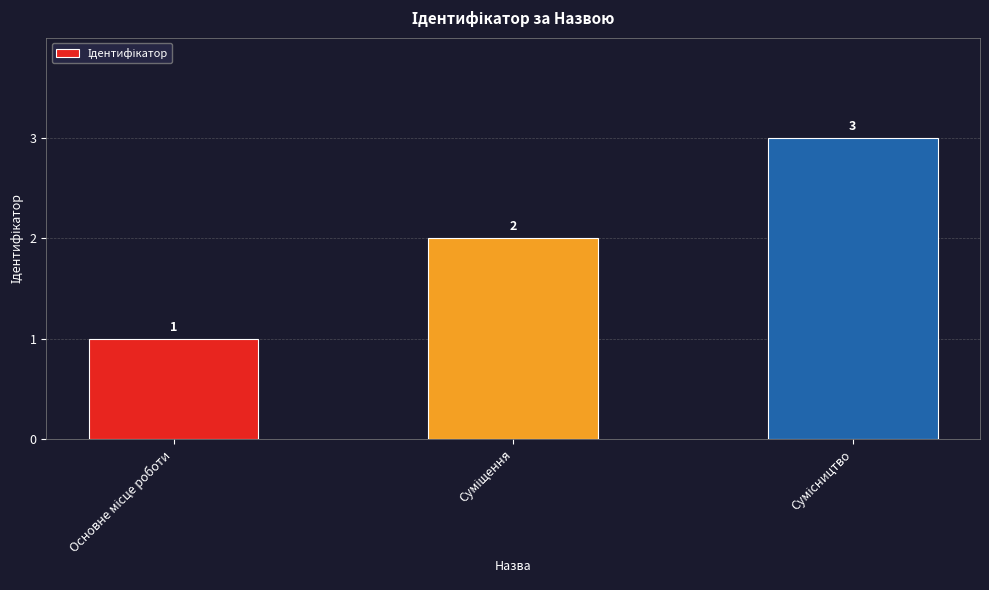

What is the value of the 3rd bar from the left?

3